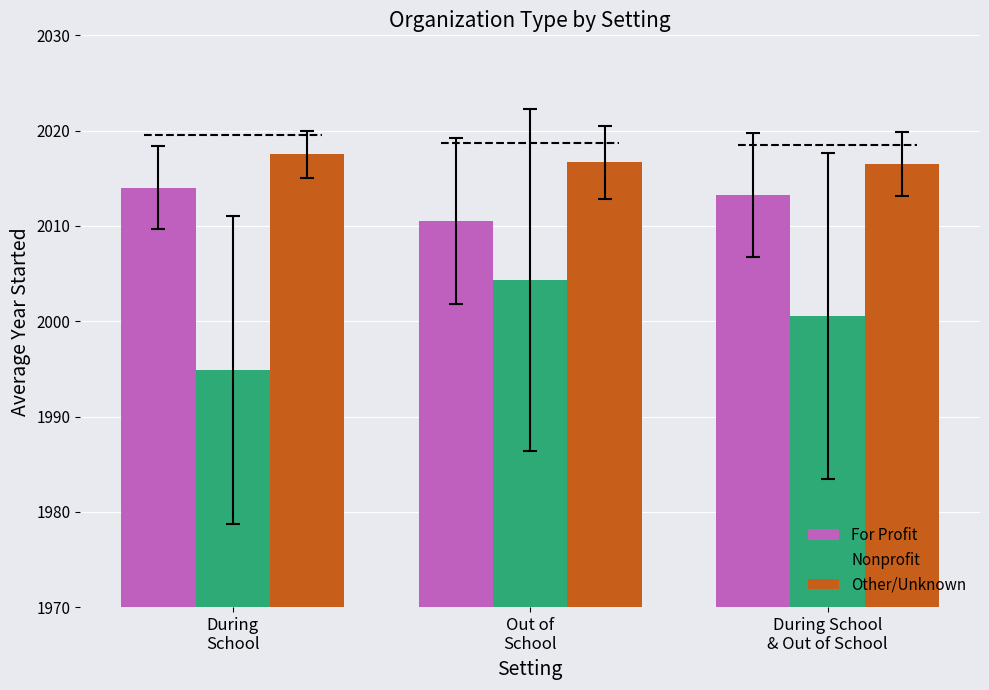

Is it true that Nonprofit equals 2855.9 at Out of
School?

False